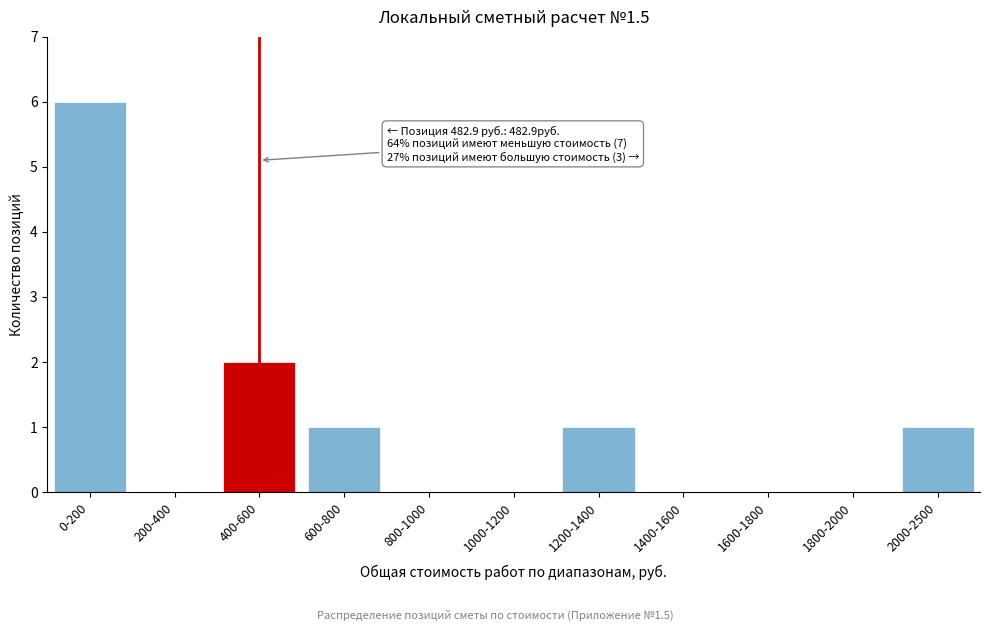

Reading left to right, list all the values displayed in this chart.

0-200=6	200-400=0	400-600=2	600-800=1	800-1000=0	1000-1200=0	1200-1400=1	1400-1600=0	1600-1800=0	1800-2000=0	2000-2500=1